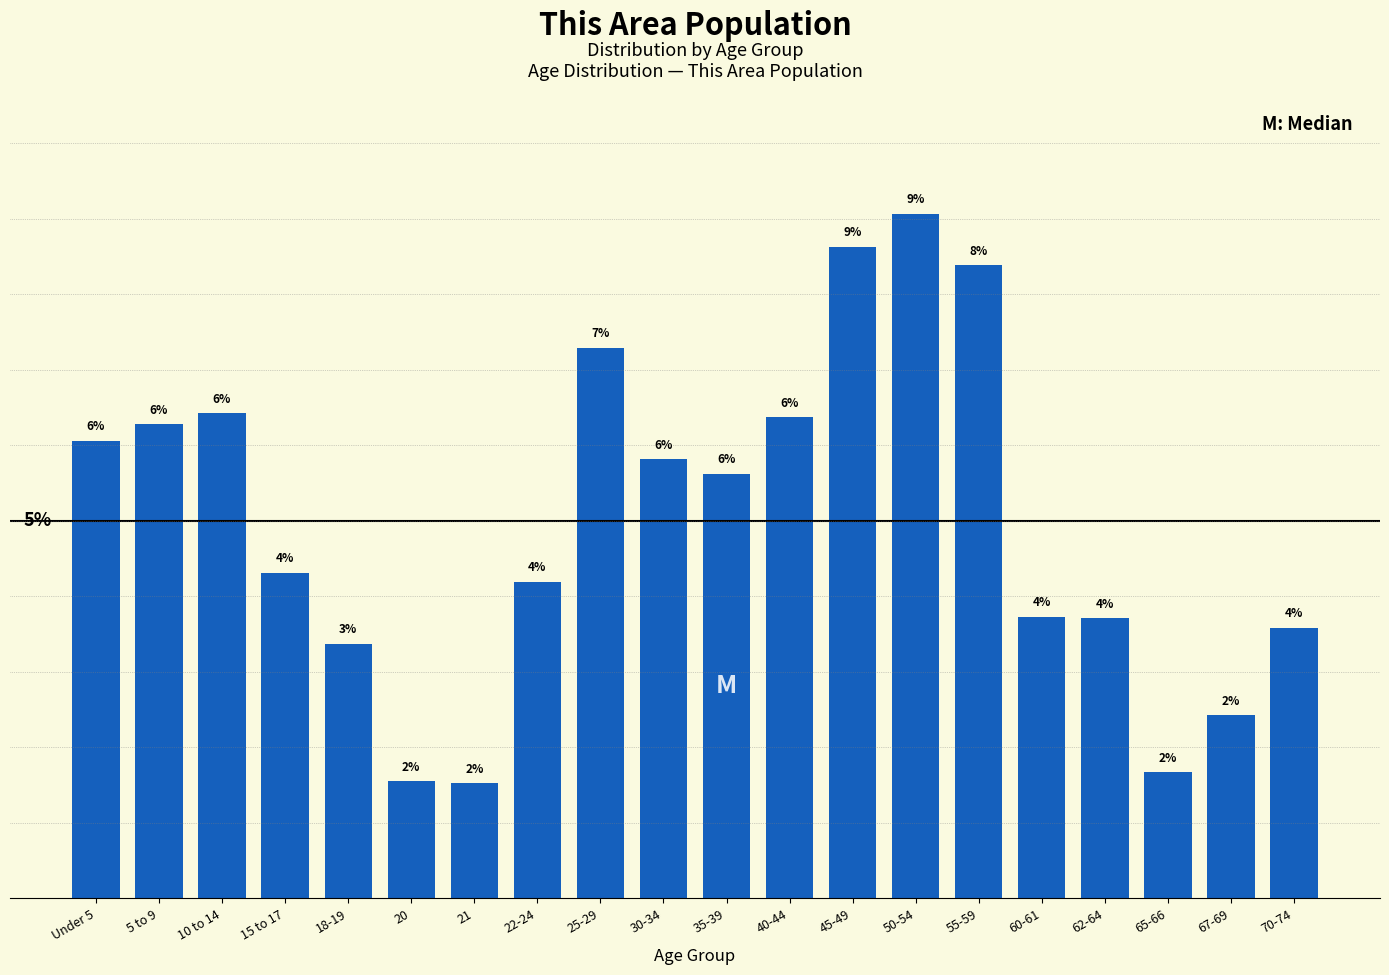

Does the chart contain any negative values?

No